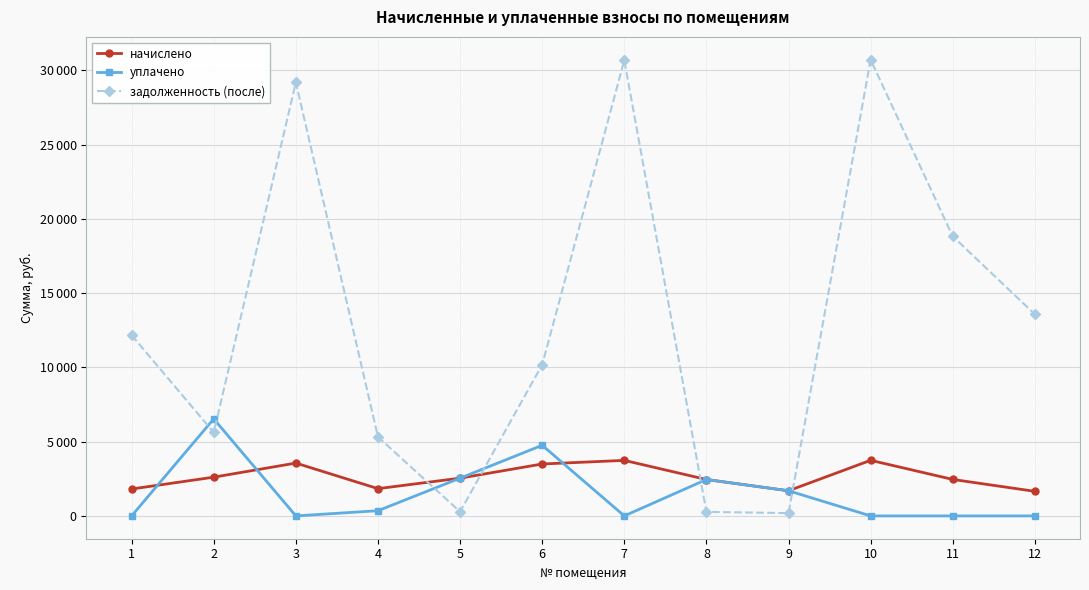

After their last crossing, which series has the higher values: уплачено or задолженность (после)?

задолженность (после)